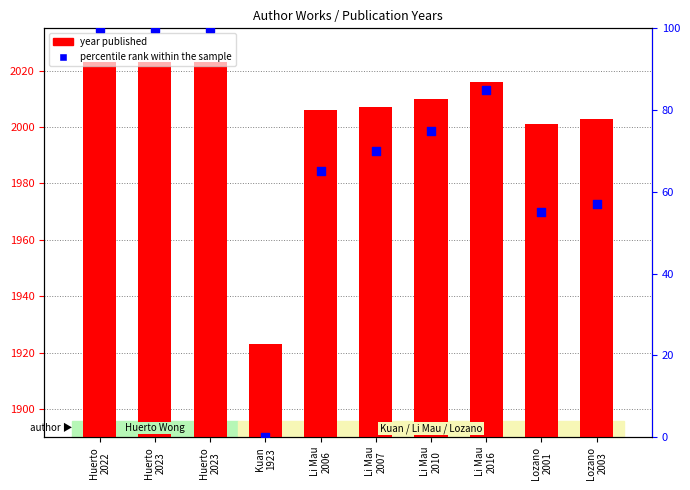

Which series has the largest total across all categories?

Year Published